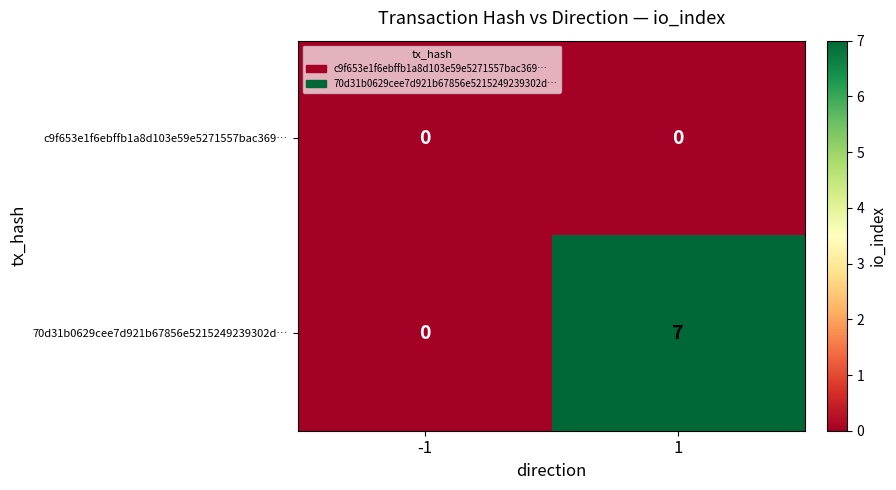

Rank the categories by 70d31b0629cee7d921b67856e5215249239302d… value from lowest to highest.

-1, 1